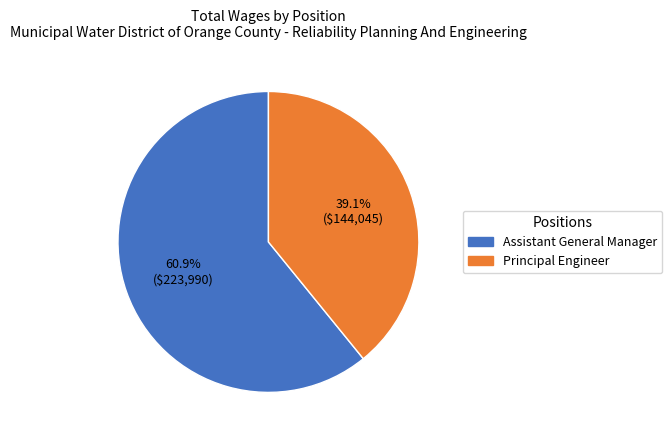

Which slice is the smallest?

Principal Engineer